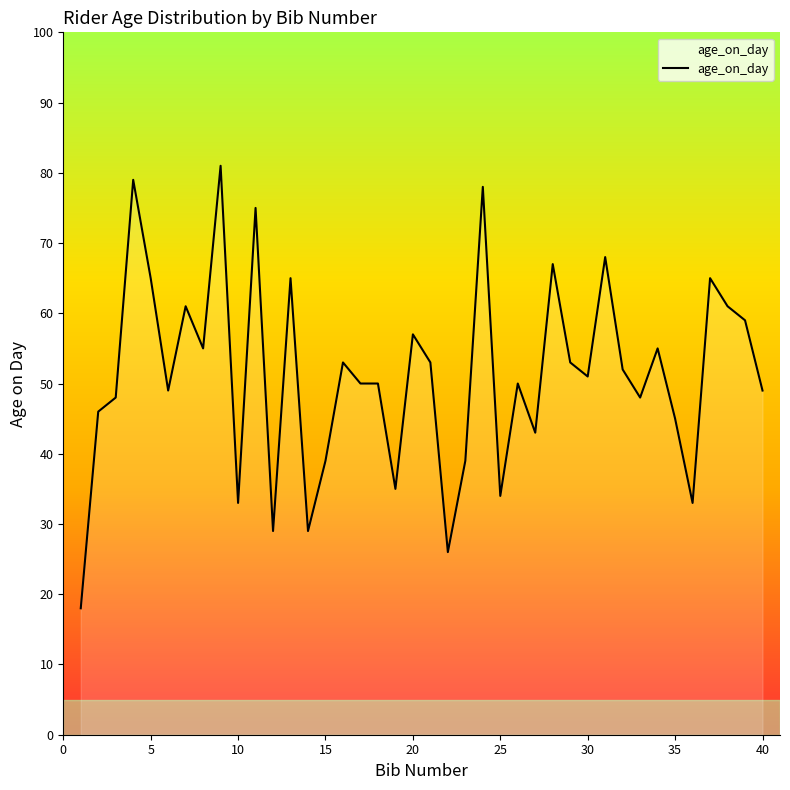

What is the minimum value shown in the chart?

18